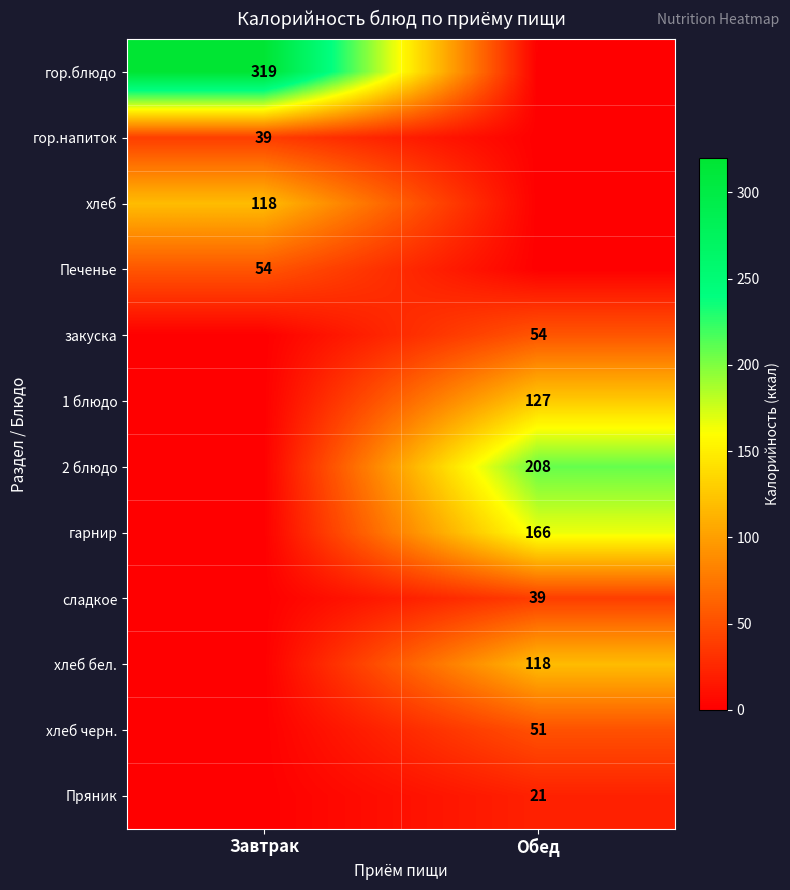

The value of гор.блюдо at Завтрак is 319. True or false?

True